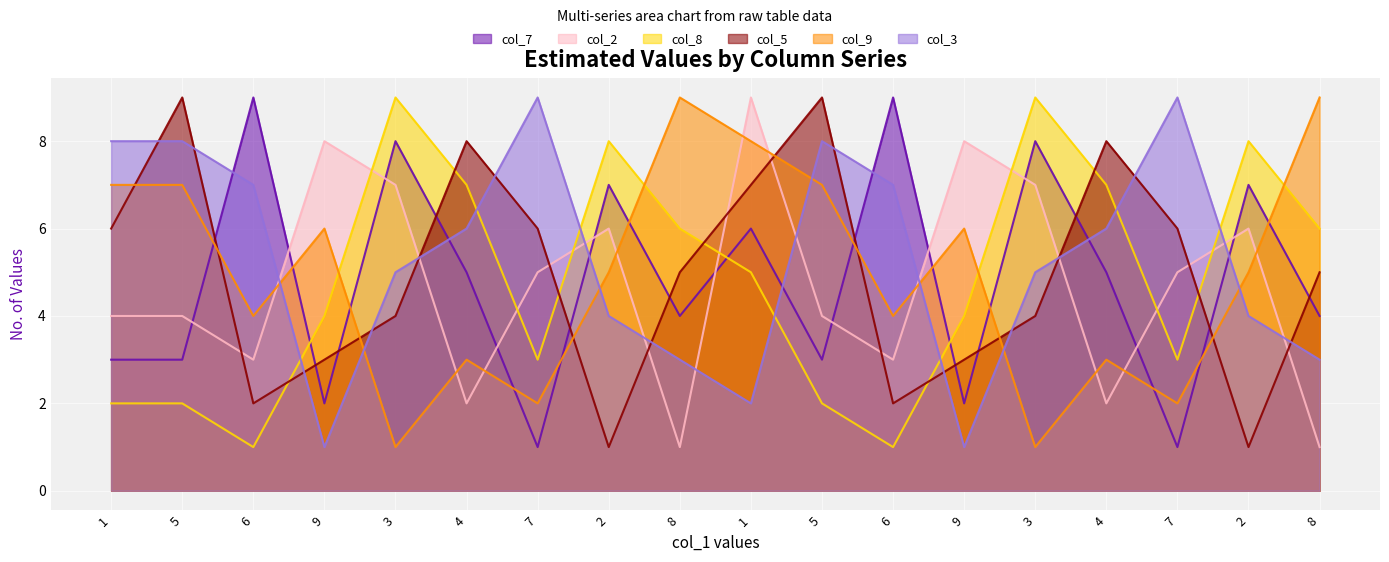

At which category is the sum across all series the highest?

1